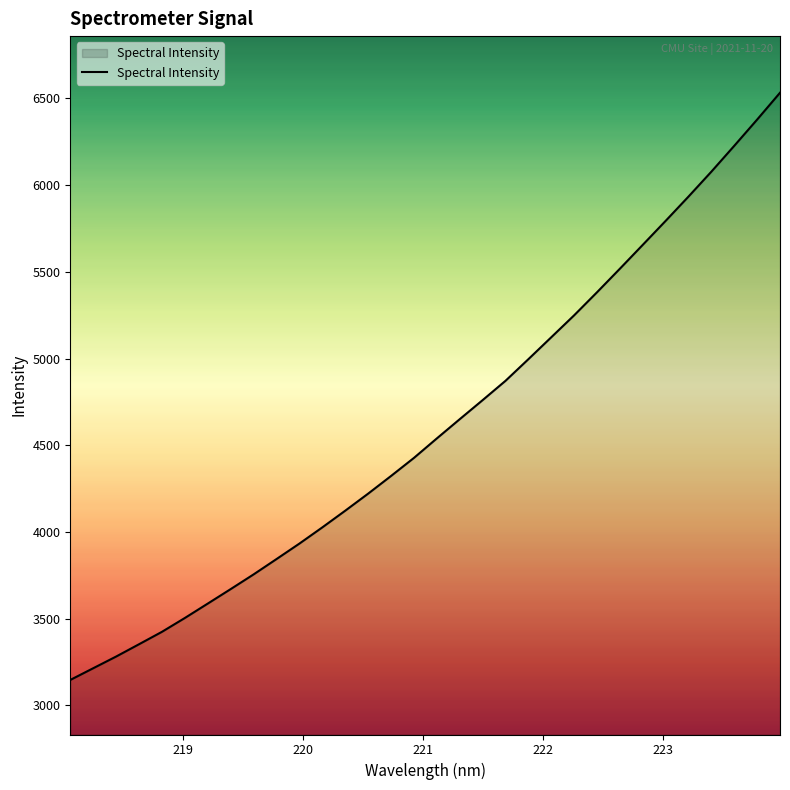

What is the maximum value shown in the chart?

6532.6